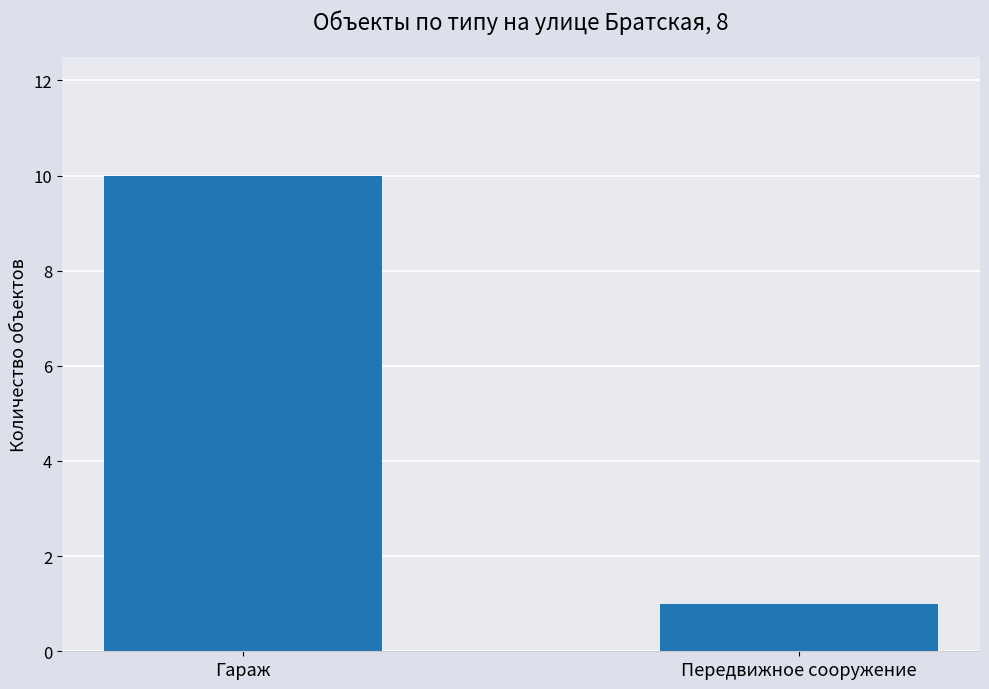

Reading left to right, list all the values displayed in this chart.

10	1